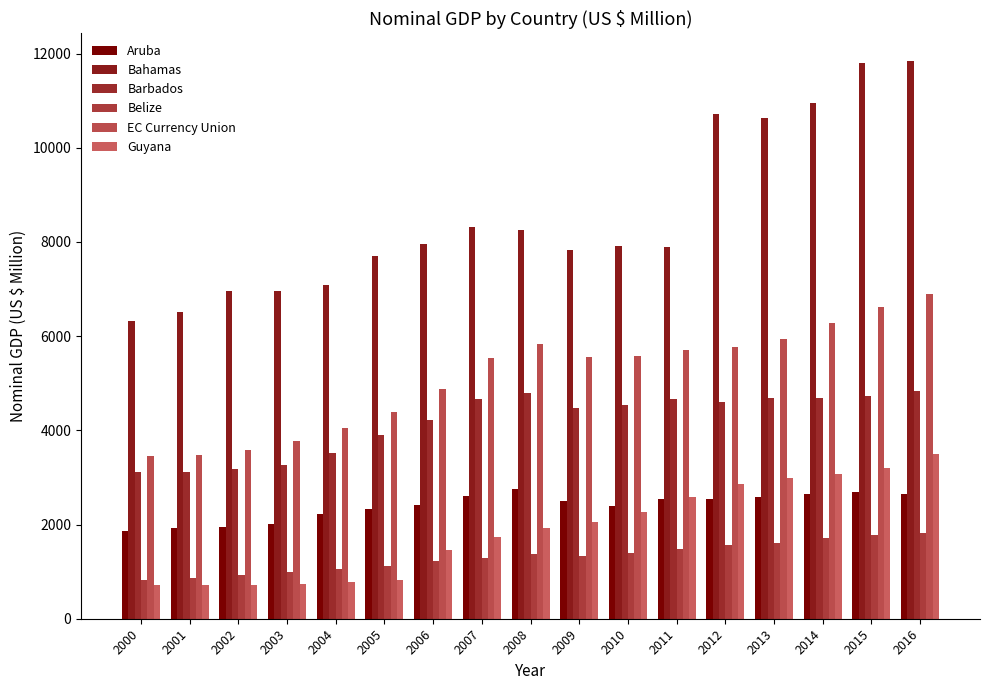

What is the value of the Belize bar at the 2nd from the left?

871.9